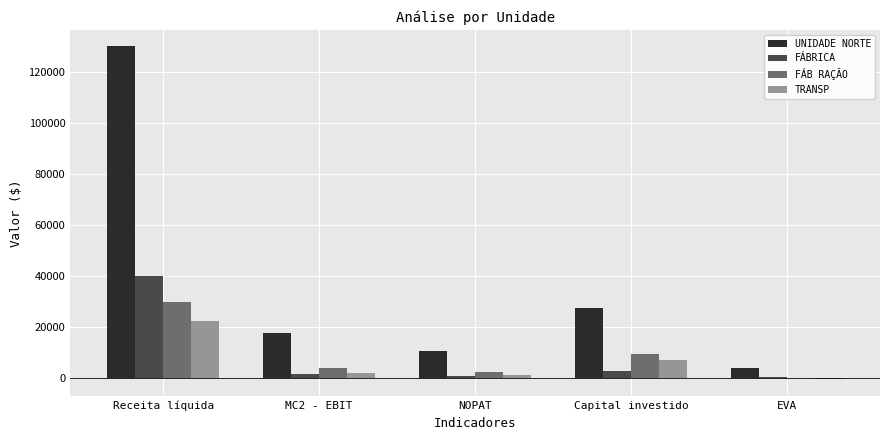

At which label is FÁBRICA closest to 20126?

Capital investido